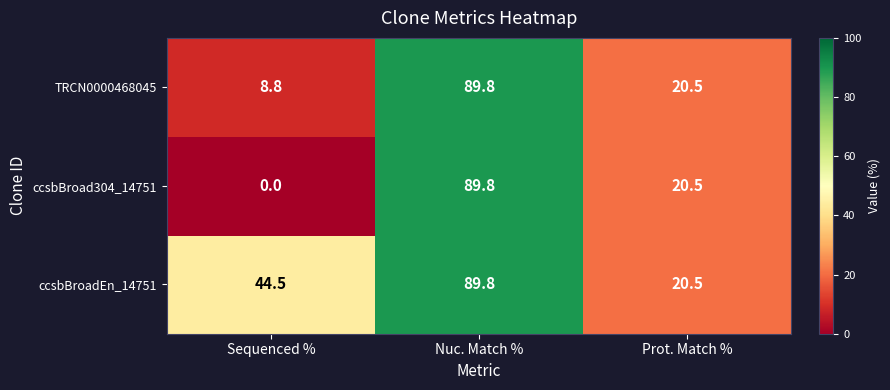

Reading left to right, transcribe all the data shown in this chart.

TRCN0000468045: Sequenced %=8.8	Nuc. Match %=89.8	Prot. Match %=20.5
ccsbBroad304_14751: Sequenced %=0.0	Nuc. Match %=89.8	Prot. Match %=20.5
ccsbBroadEn_14751: Sequenced %=44.5	Nuc. Match %=89.8	Prot. Match %=20.5